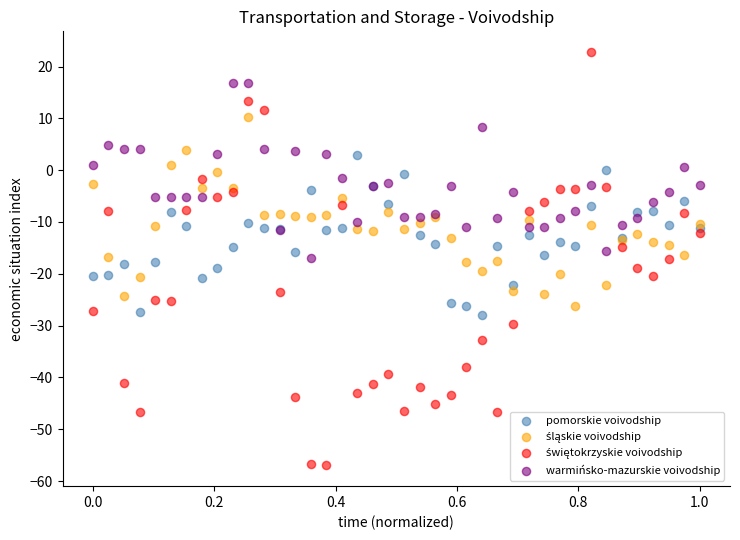

What is the X range (max minus min) for the scatter plot?

1.0